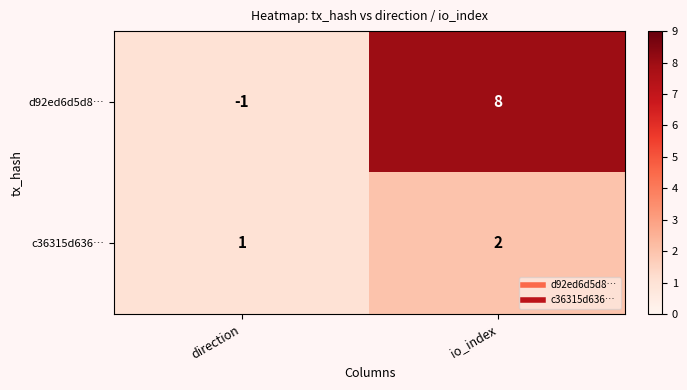

The c36315d636… series shows 2 at direction. True or false?

False